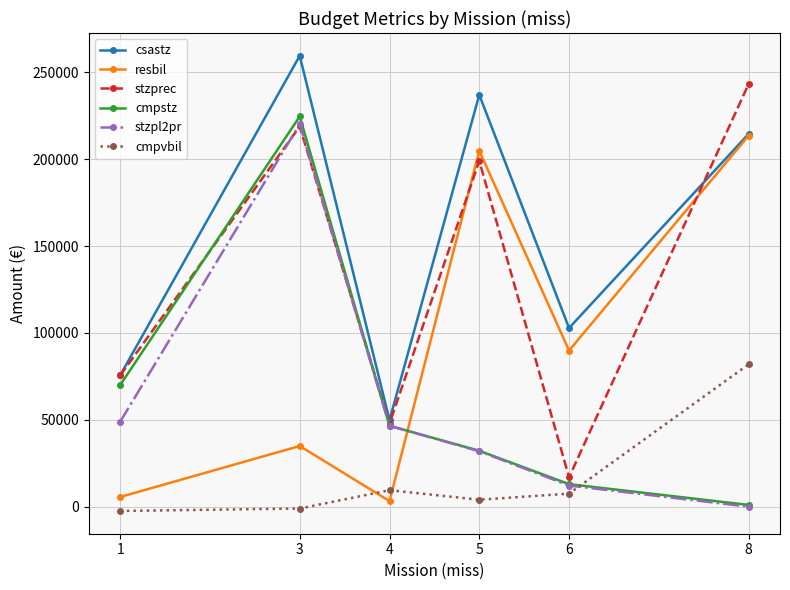

Reading left to right, transcribe all the data shown in this chart.

csastz: 1=75635.3	3=259604.7	4=49797.0	5=237132.4	6=102841.7	8=214601.2
resbil: 1=5575.3	3=34926.7	4=3197.0	5=204948.4	6=89891.7	8=213601.2
stzprec: 1=75545.0	3=218913.6	4=47826.0	5=199076.0	6=16855.0	8=243285.0
cmpstz: 1=70060.0	3=224678.0	4=46600.0	5=32184.0	6=12950.0	8=1000.0
stzpl2pr: 1=48925.0	3=220282.0	4=46500.0	5=31910.0	6=12150.0	8=0.0
cmpvbil: 1=-2476.0	3=-1070.0	4=9486.0	5=4000.0	6=7500.0	8=81932.0